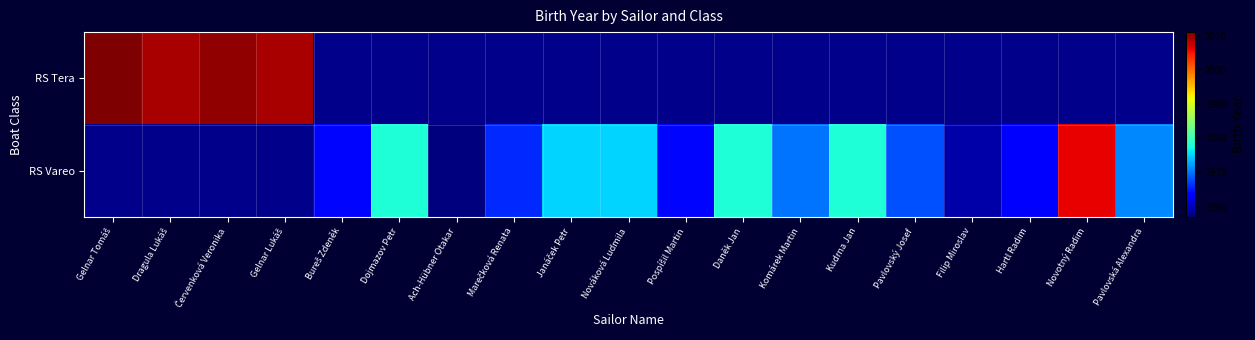

What is the greatest value displayed?

2011.0